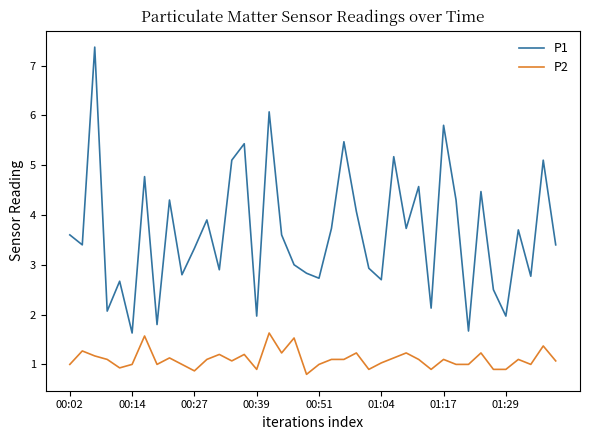

True or false: P2 and P1 intersect in this chart.

False